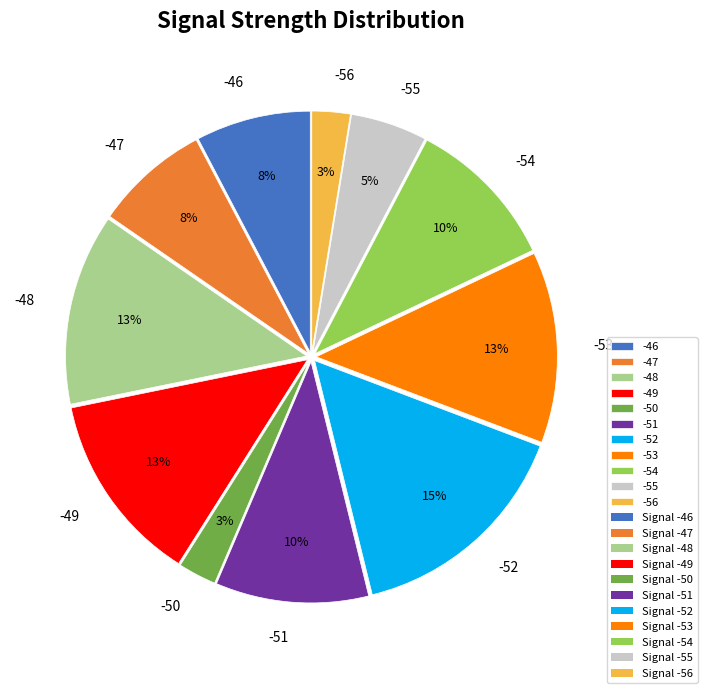

Which slice is the largest?

-52